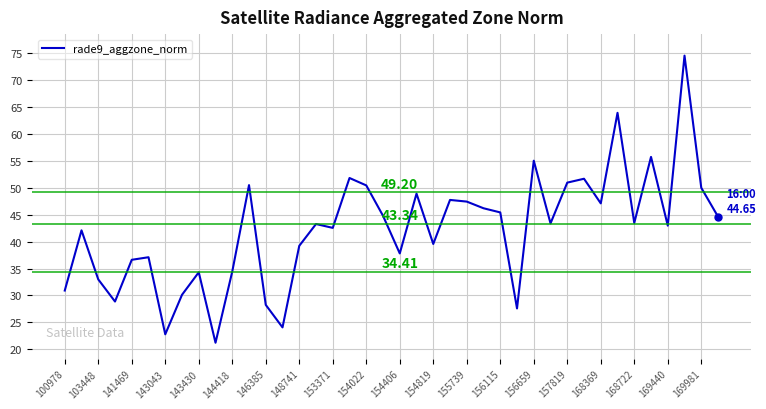

What is the difference between the maximum and minimum values?

53.4